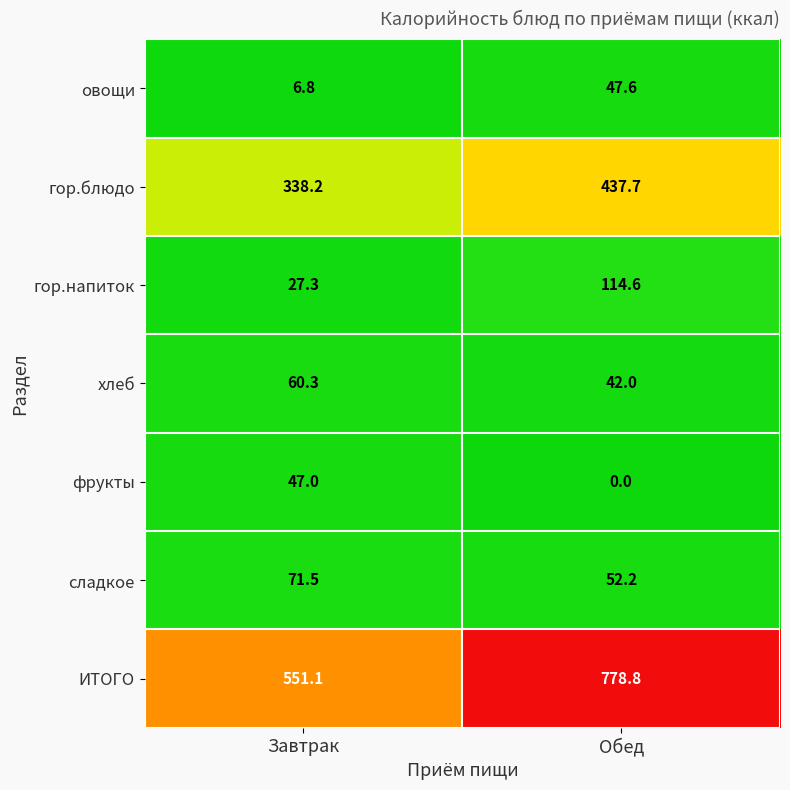

At Обед, list the series in order from largest to smallest.

ИТОГО, гор.блюдо, гор.напиток, сладкое, овощи, хлеб, фрукты